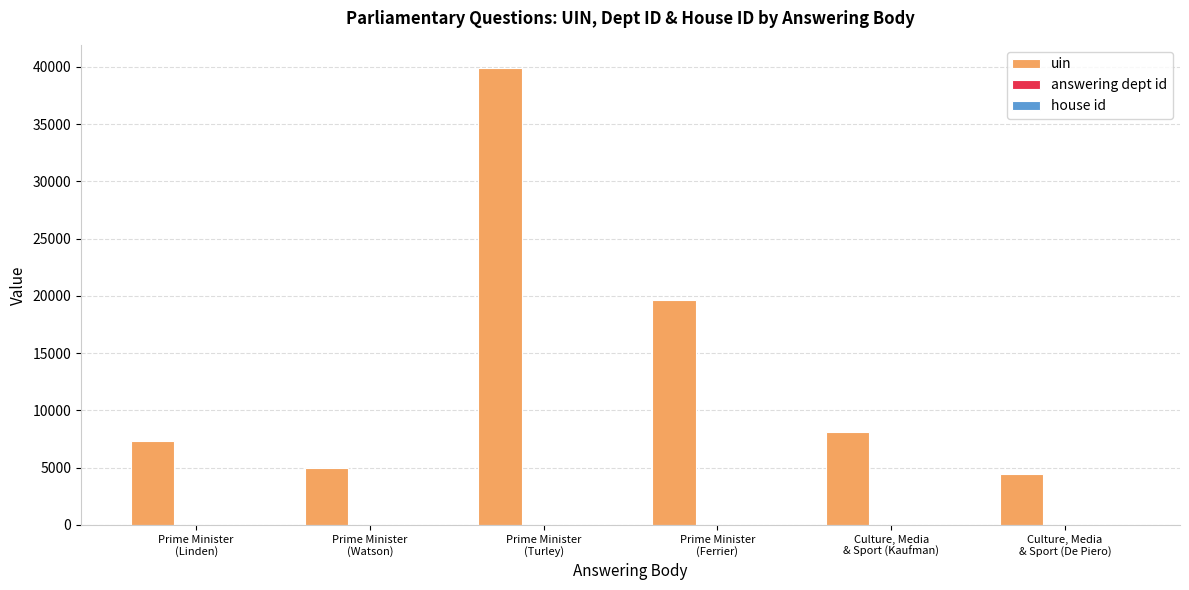

What is the maximum value shown in the chart?

39939